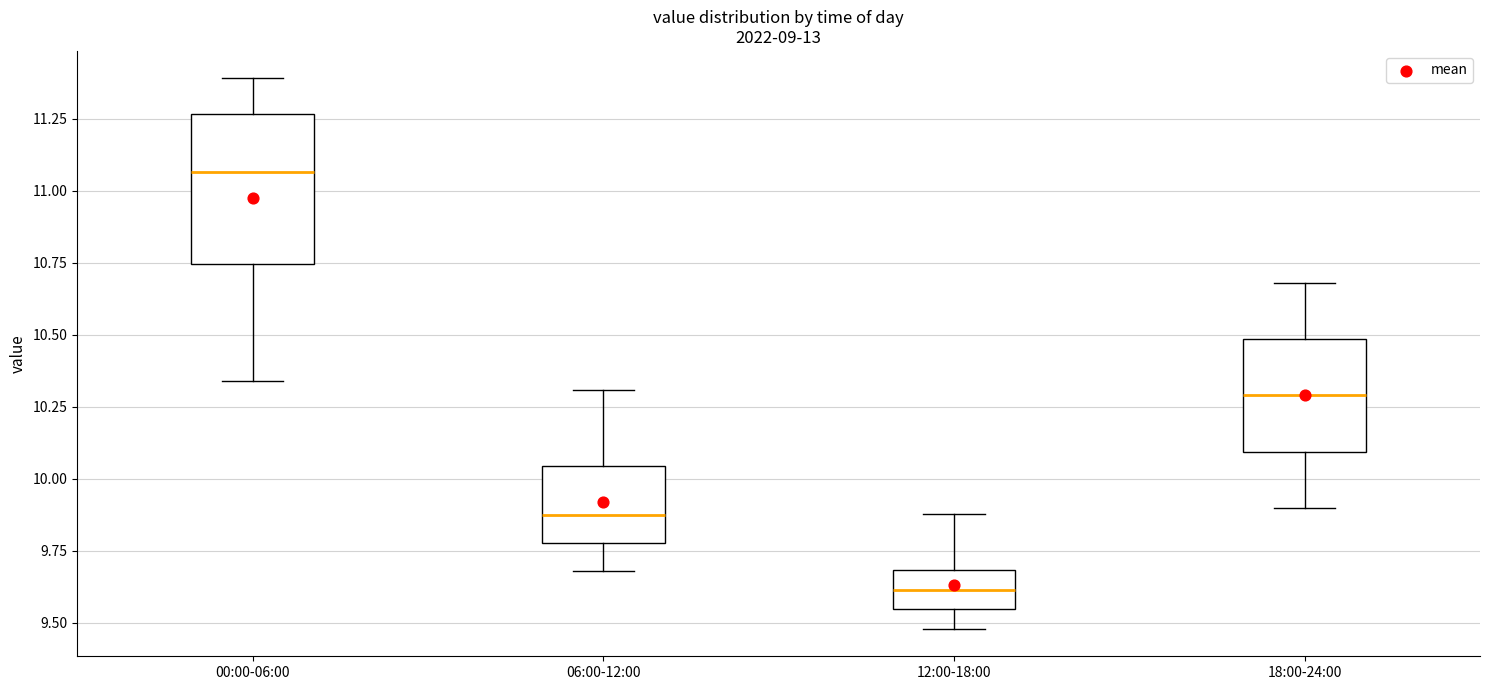

Comparing the boxes themselves (not the whiskers), which one is the tallest?

00:00-06:00